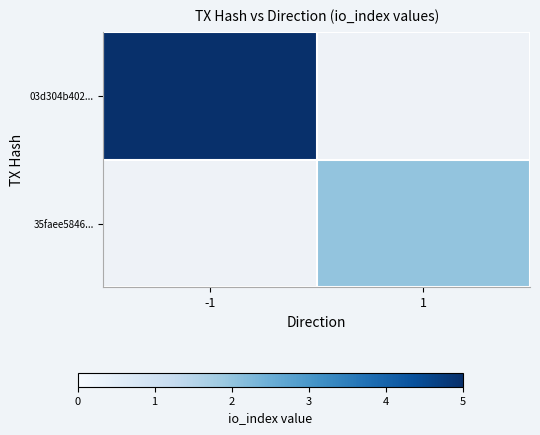

Which series has the largest range (max minus min)?

03d304b402...